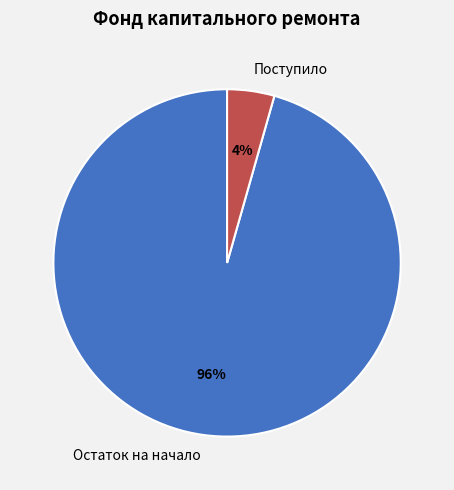

To the nearest percent, what percentage of the pie is Поступило?

4%